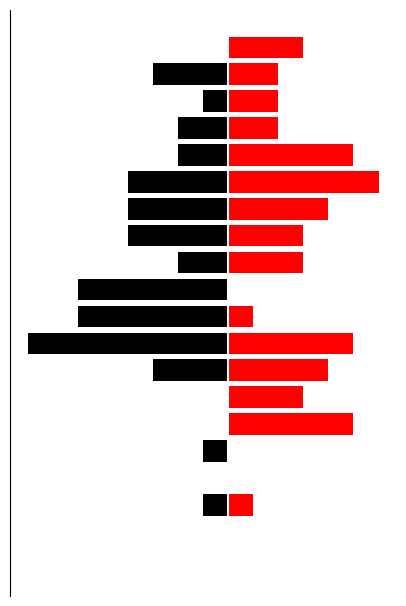

Reading right to left, transcribe all the data shown in this chart.

ENTREES: 0	-3	-1	-2	-2	-4	-4	-4	-2	-6	-6	-8	-3	0	0	-1	0	-1	0	0
SORTIES: 3	2	2	2	5	6	4	3	3	0	1	5	4	3	5	0	0	1	0	0